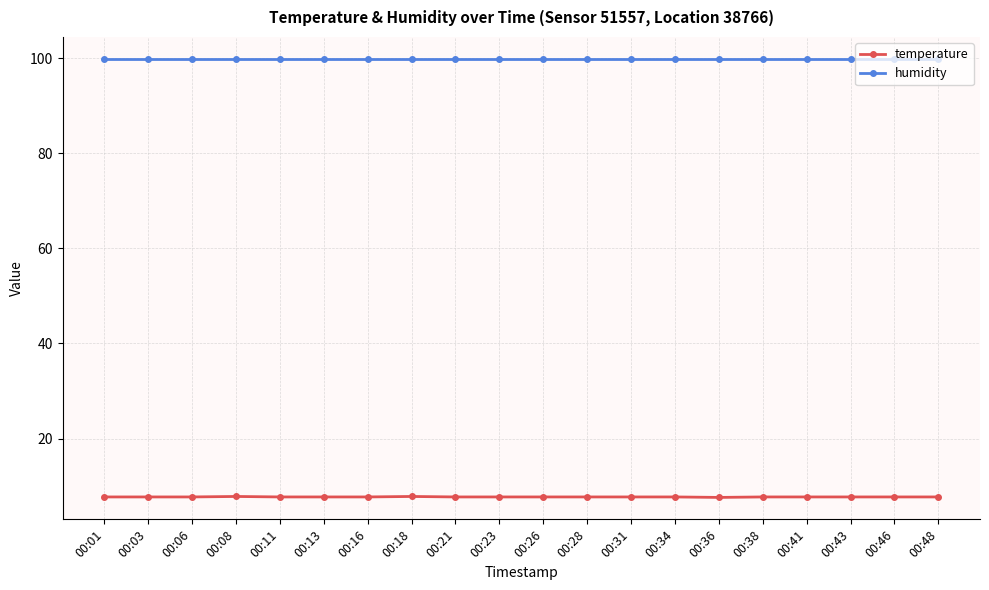

Which series has the largest total across all categories?

humidity